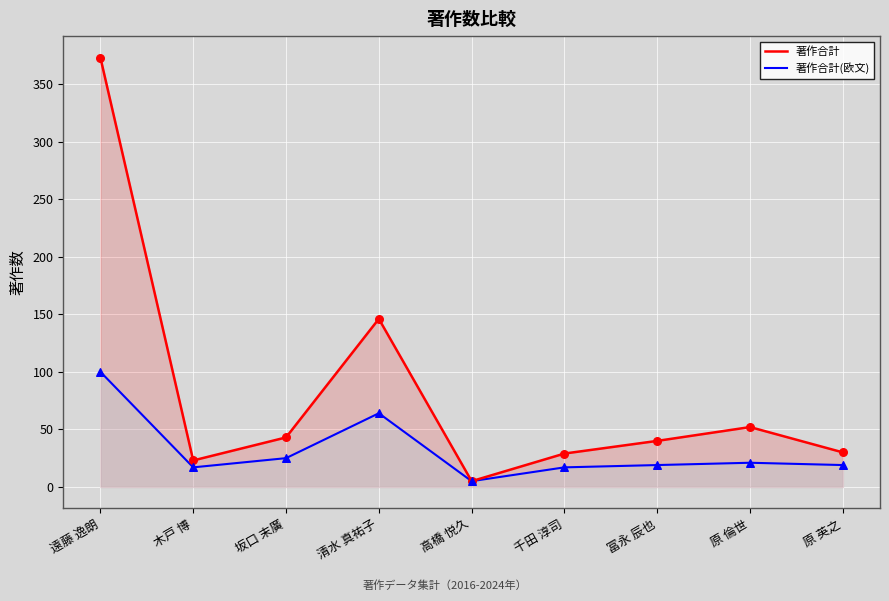

Which series reaches the minimum Y coordinate?

著作合計